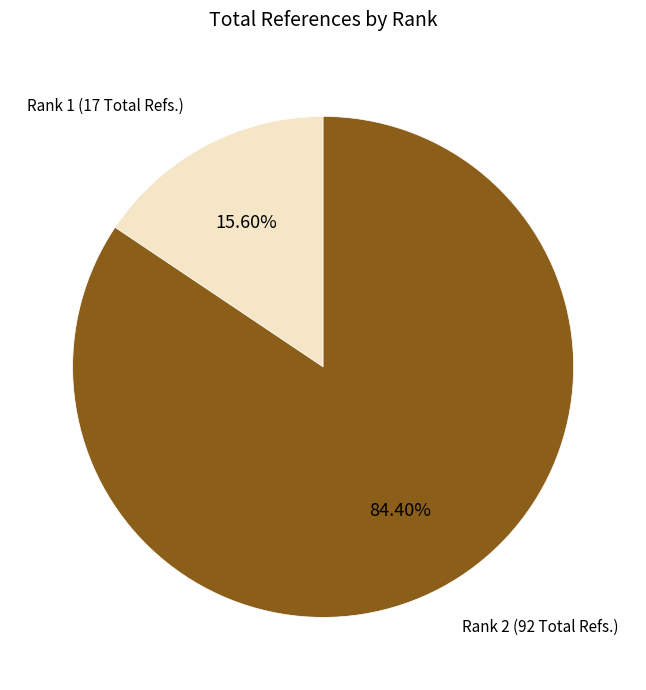

Which category accounts for the majority?

Rank 2 (92 Total Refs.)